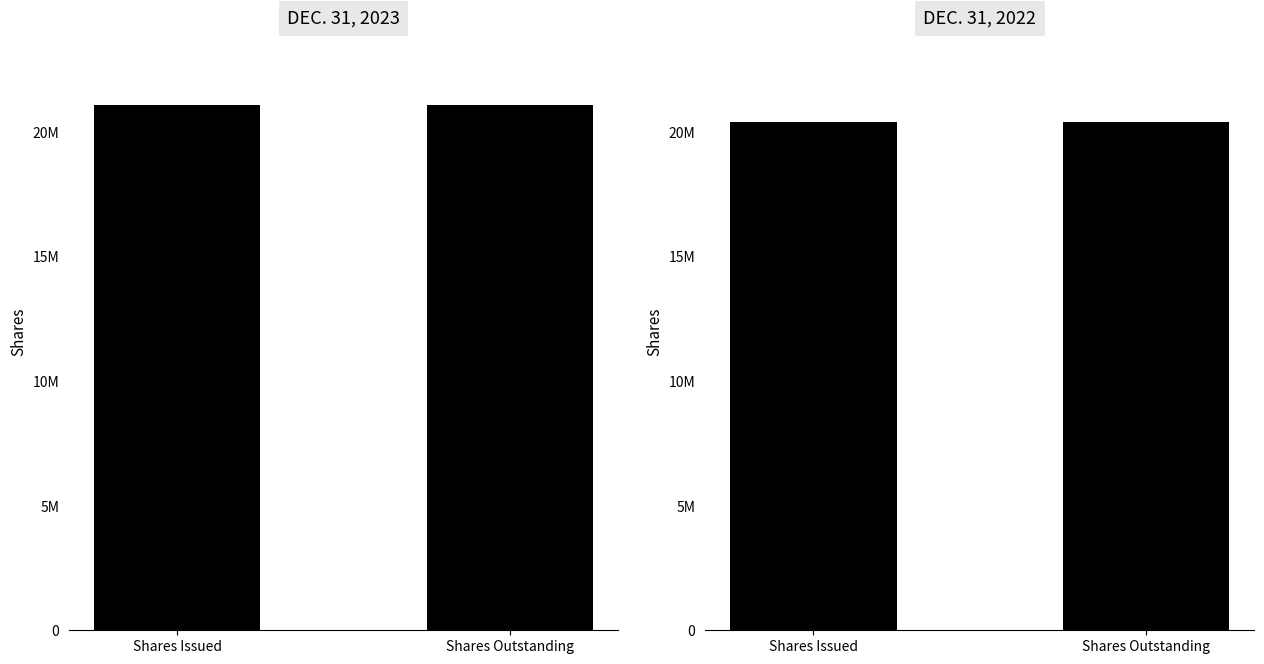

What is the label of the 1st bar from the left?

Shares Issued